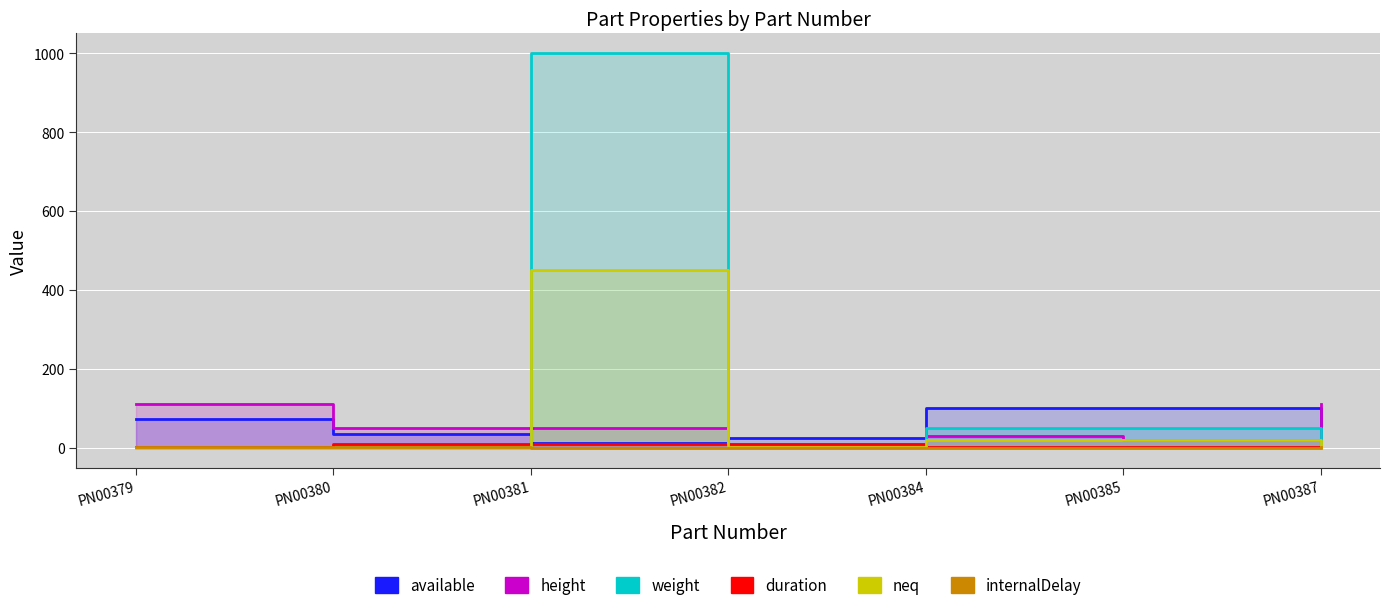

Rank the series by their maximum value, from highest to lowest.

weight, neq, height, available, duration, internalDelay